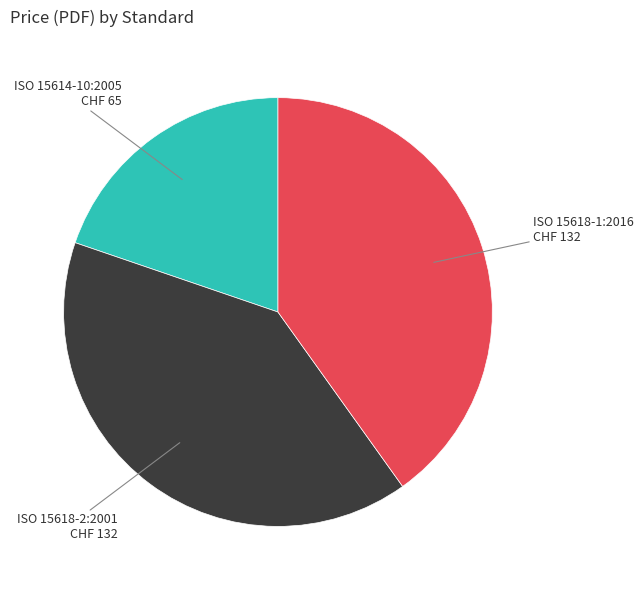

How many segments does this pie chart have?

3